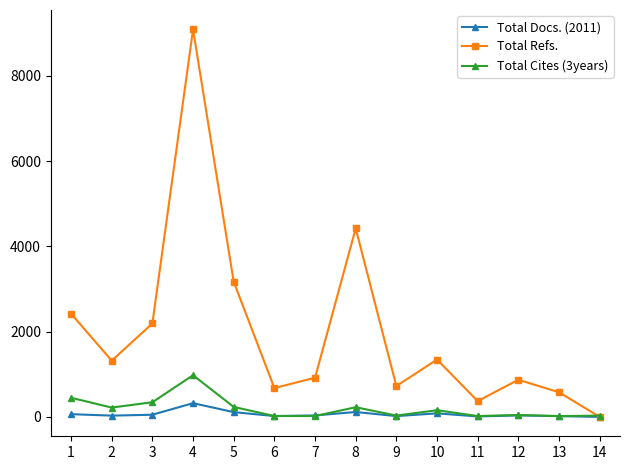

Which series has the largest range (max minus min)?

Total Refs.